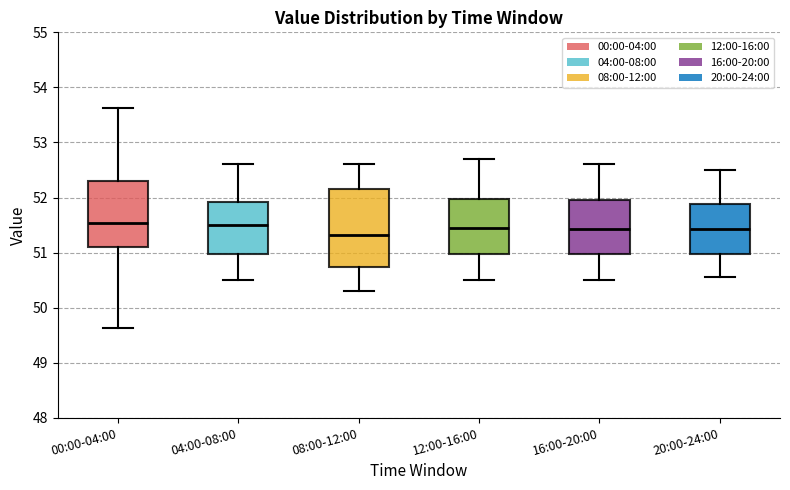

Reading left to right, read every box against the y-axis: the position of its median line, the range the box covers, and the ends of its whiskers. The values are not printed on the chart, so give them approximately, as read against the axis.

00:00-04:00: median 51.5, box 51.1 to 52.3, whiskers 49.6 to 53.6
04:00-08:00: median 51.5, box 51.0 to 51.9, whiskers 50.5 to 52.6
08:00-12:00: median 51.3, box 50.7 to 52.2, whiskers 50.3 to 52.6
12:00-16:00: median 51.5, box 51.0 to 52.0, whiskers 50.5 to 52.7
16:00-20:00: median 51.4, box 51.0 to 52.0, whiskers 50.5 to 52.6
20:00-24:00: median 51.4, box 51.0 to 51.9, whiskers 50.6 to 52.5